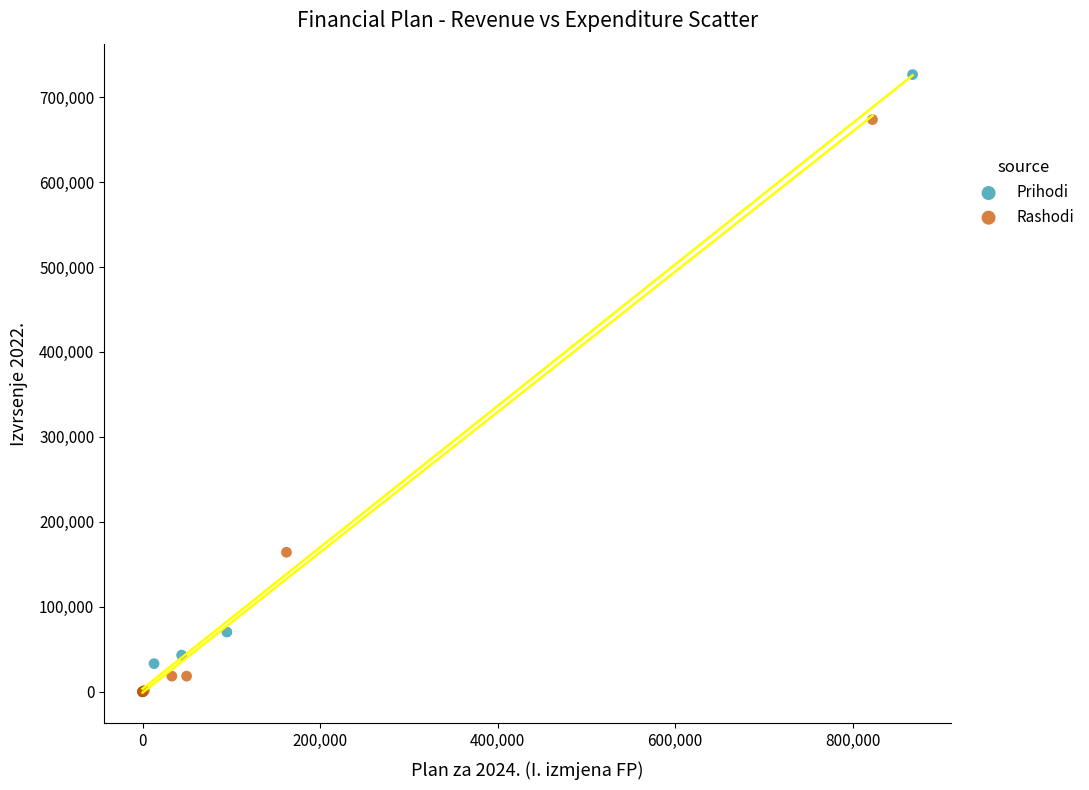

Which series contains the highest Y value?

Prihodi